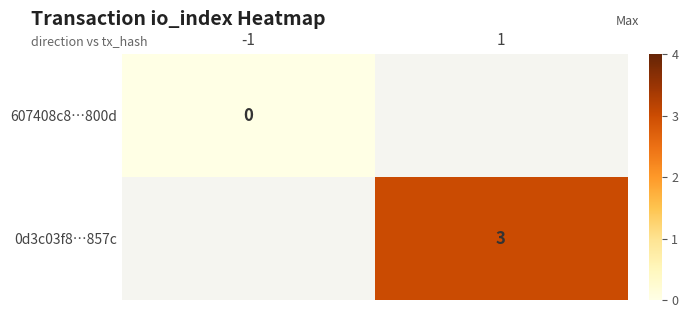

Which has a higher value, -1 or 1?

1